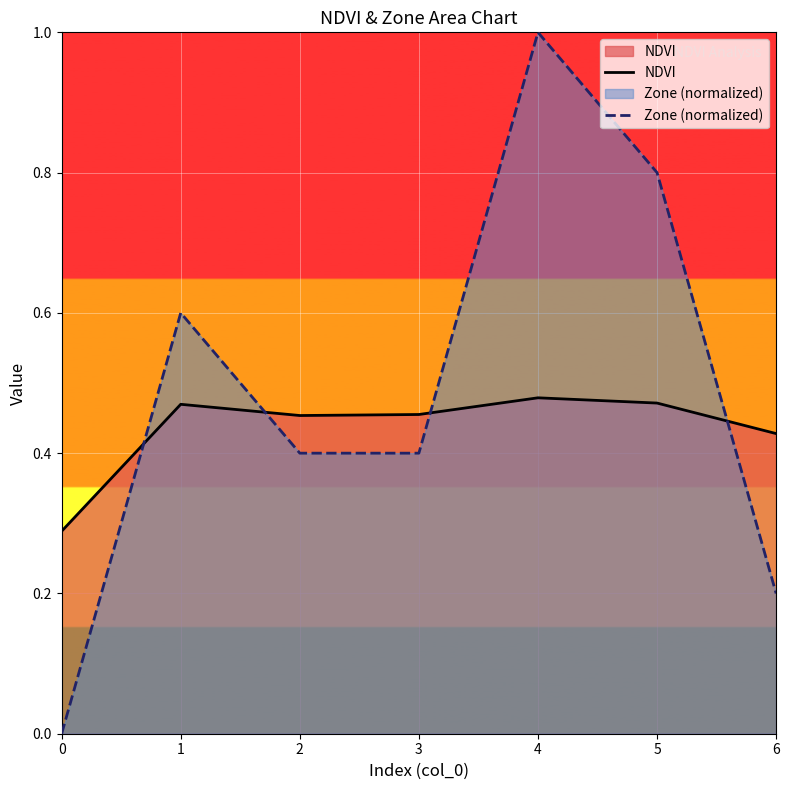

How many lines are shown in the chart?

2